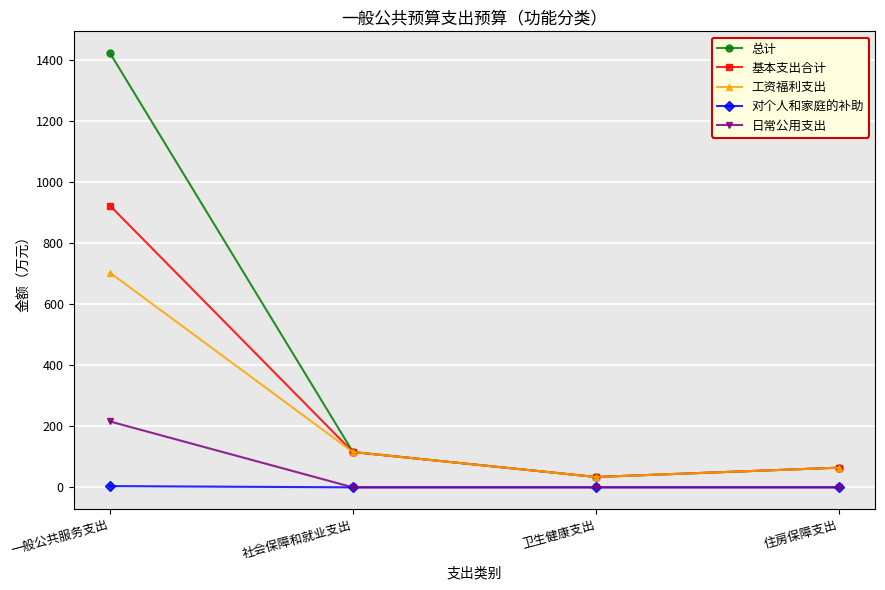

Read the 总计 value at 社会保障和就业支出.

115.7